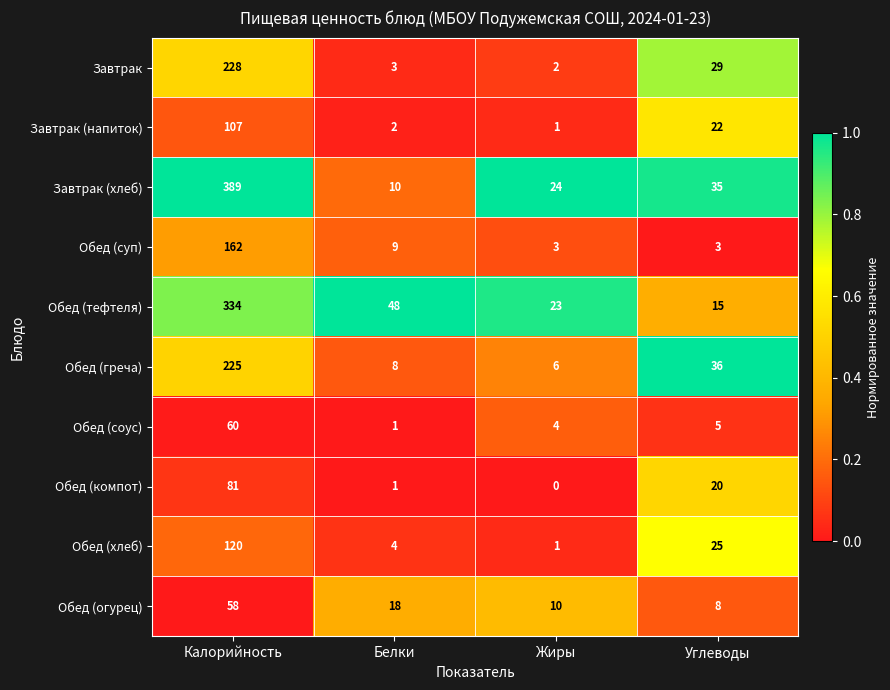

What is the difference between the maximum and minimum values in the Обед (соус) series?

59